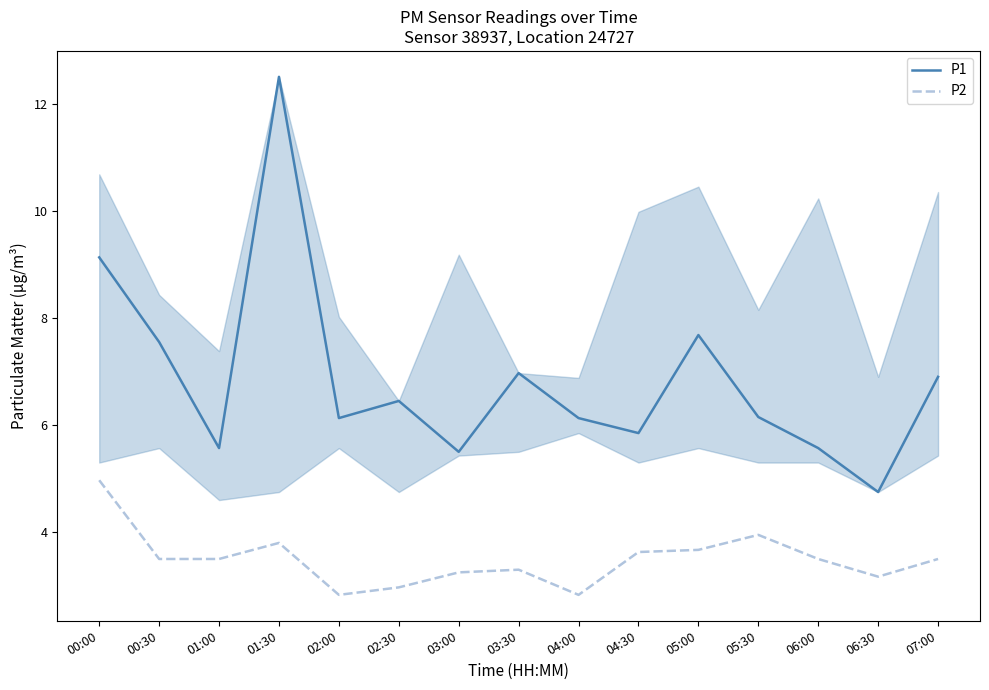

At which category is the sum across all series the highest?

01:30